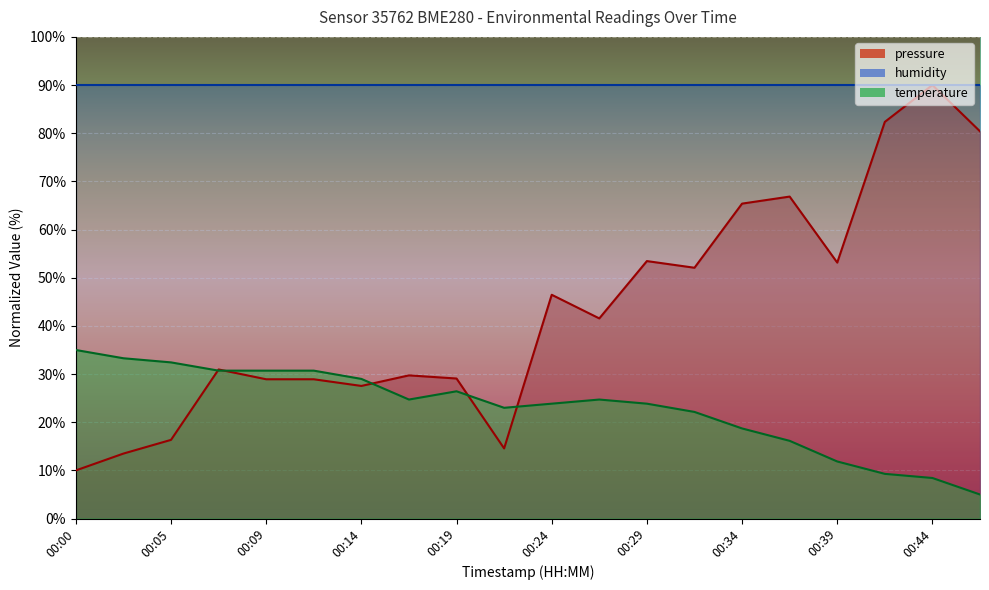

In temperature, how many points are lower than both neighbors (excluding endpoints)?

2